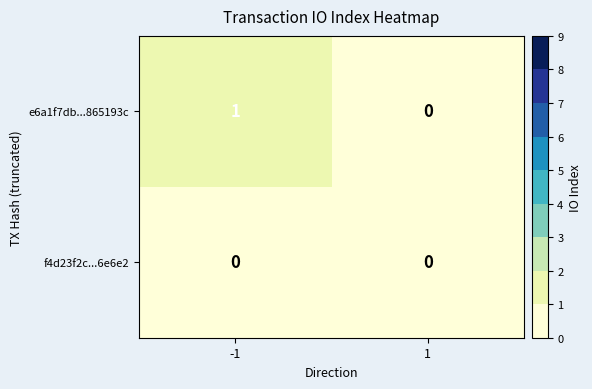

Which series has the largest total across all categories?

e6a1f7db...865193c